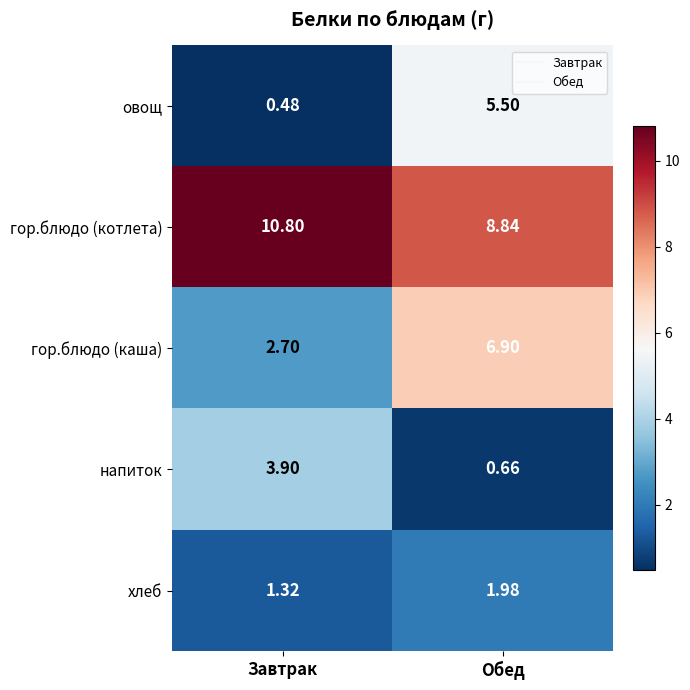

Rank the series at Завтрак from highest to lowest value.

гор.блюдо (котлета), напиток, гор.блюдо (каша), хлеб, овощ